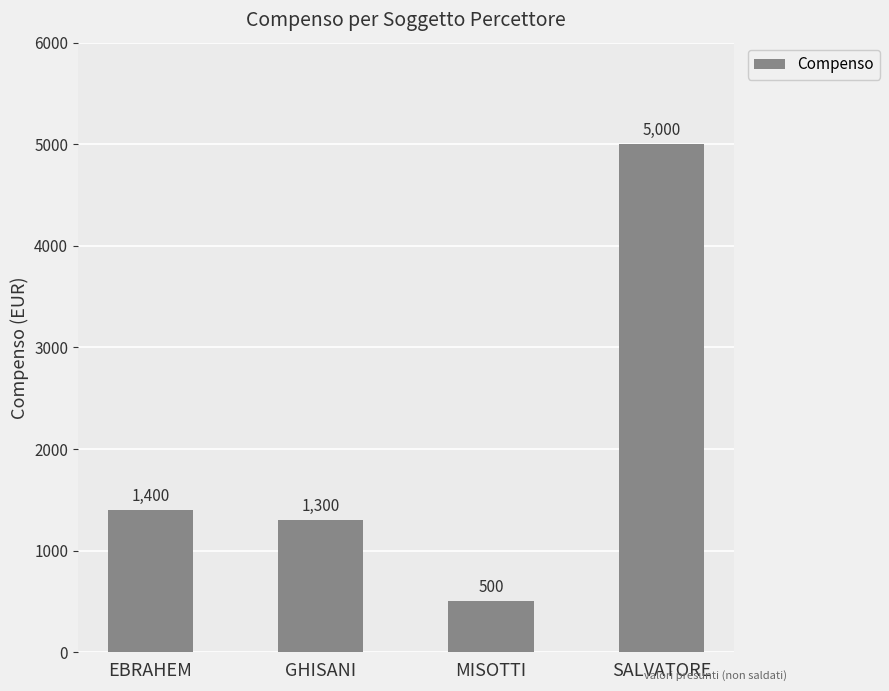

What is the smallest value displayed?

500